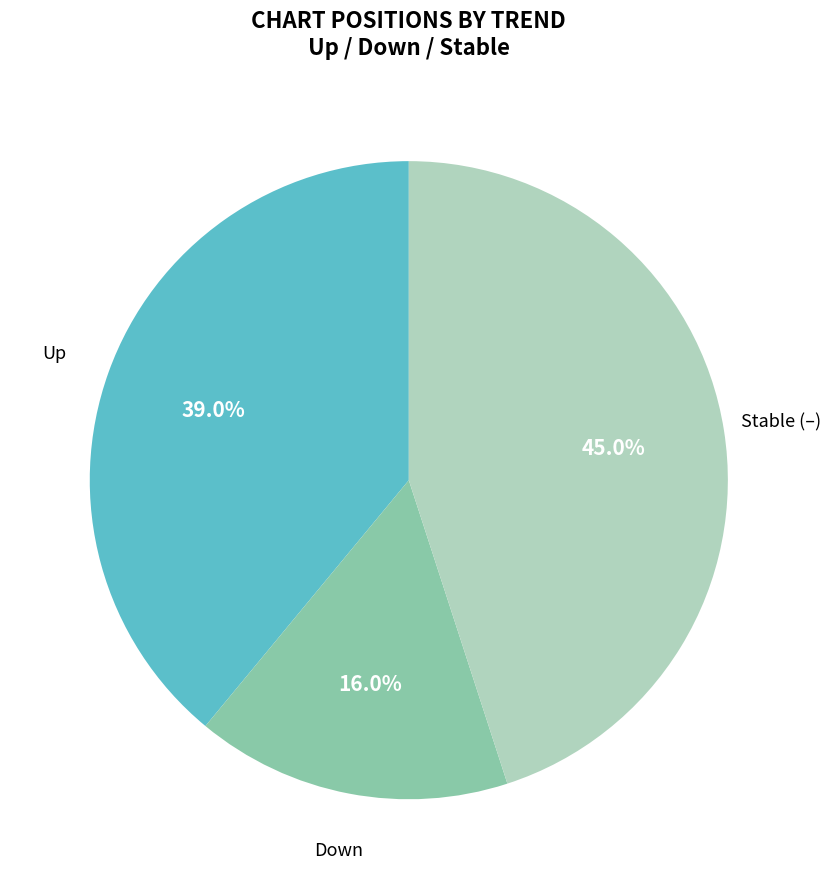

Is there any slice that represents more than half of the pie?

No